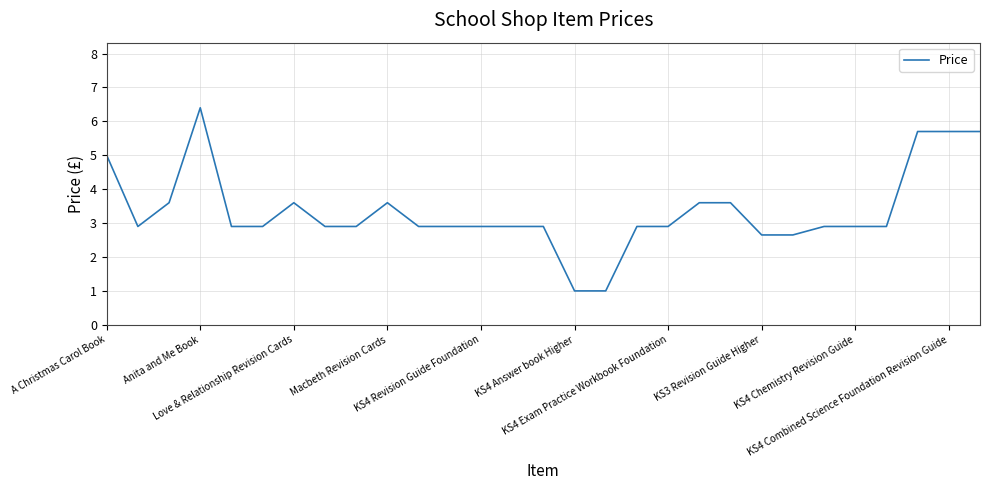

What is the difference between the maximum and minimum values?

5.4